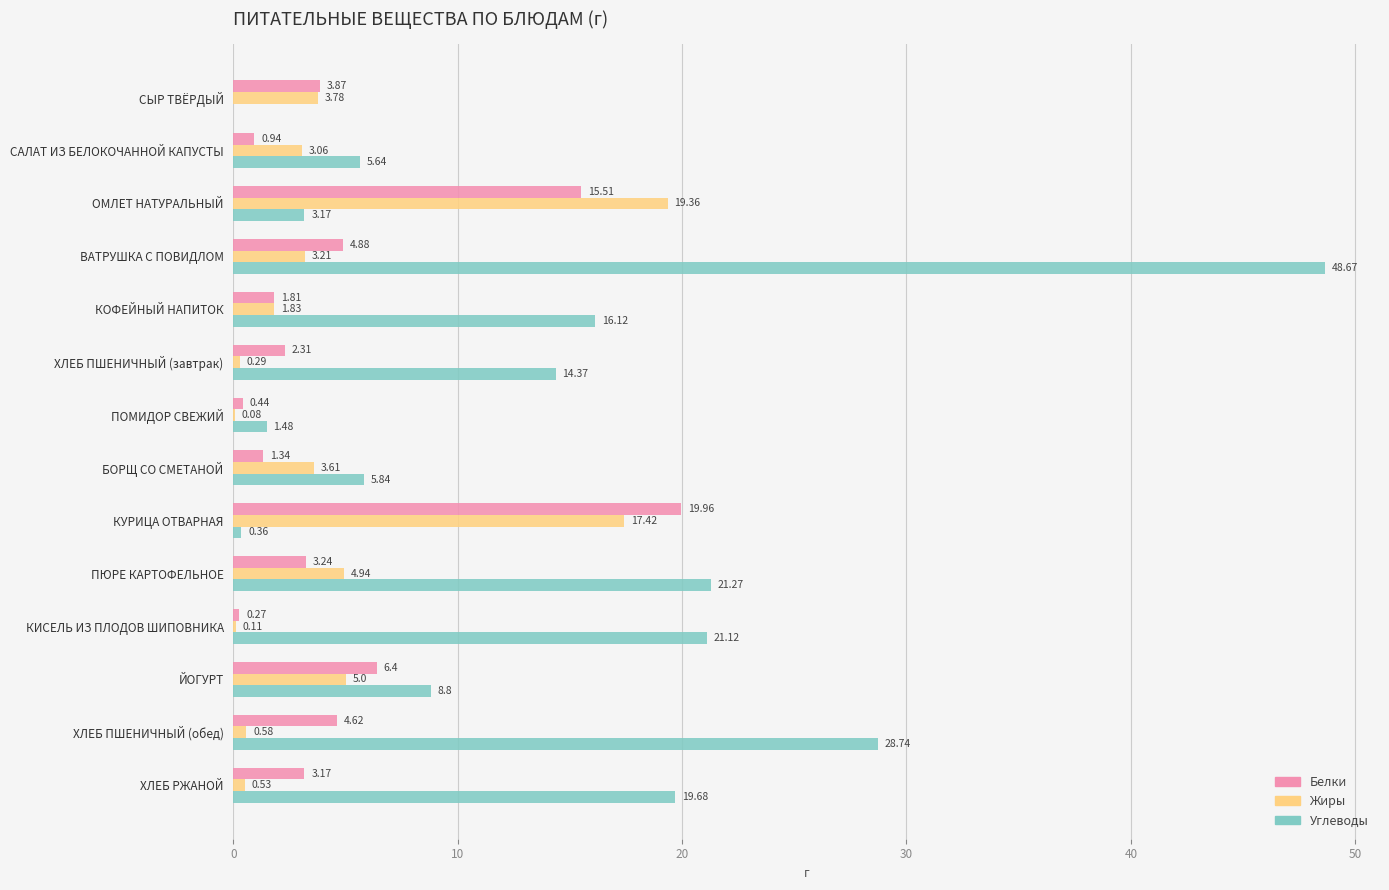

What is the sum of all Углеводы values?

195.3